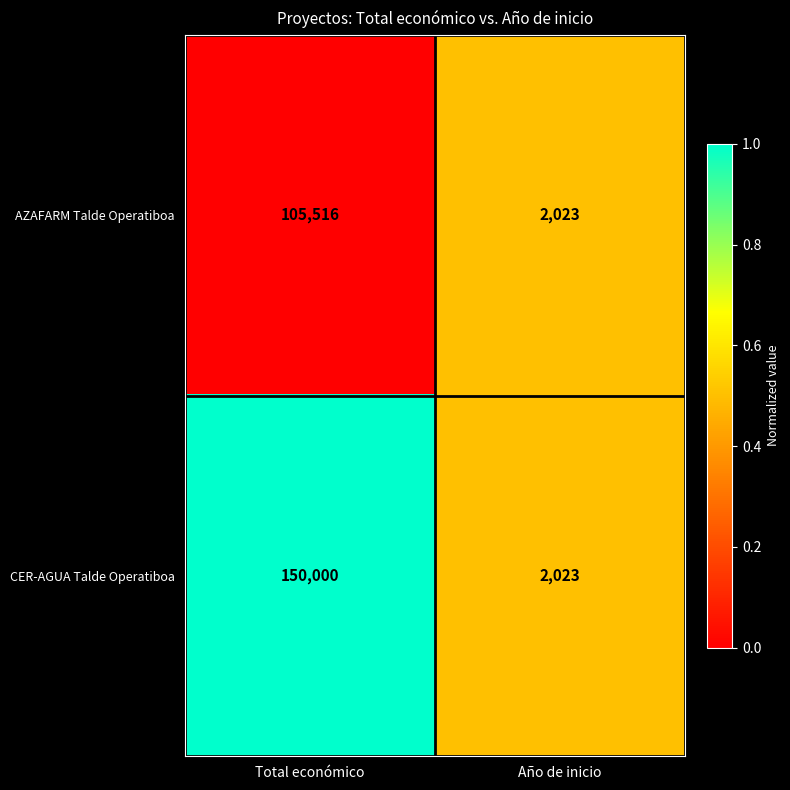

What is the sum of the AZAFARM Talde Operatiboa values at Total económico and Año de inicio?

107539